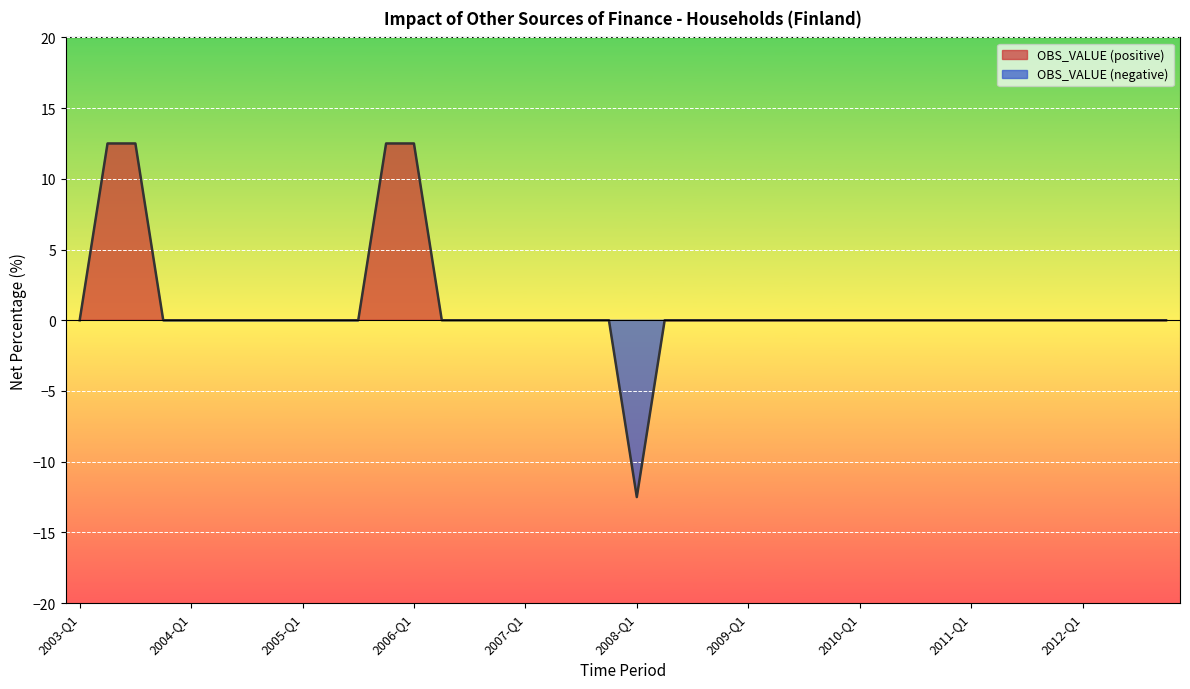

List the labels in order of value, smallest first.

2008-Q1, 2003-Q1, 2003-Q4, 2004-Q1, 2004-Q2, 2004-Q3, 2004-Q4, 2005-Q1, 2005-Q2, 2005-Q3, 2006-Q2, 2006-Q3, 2006-Q4, 2007-Q1, 2007-Q2, 2007-Q3, 2007-Q4, 2008-Q2, 2008-Q3, 2008-Q4, 2009-Q1, 2009-Q2, 2009-Q3, 2009-Q4, 2010-Q1, 2010-Q2, 2010-Q3, 2010-Q4, 2011-Q1, 2011-Q2, 2011-Q3, 2011-Q4, 2012-Q1, 2012-Q2, 2012-Q3, 2012-Q4, 2003-Q2, 2003-Q3, 2005-Q4, 2006-Q1